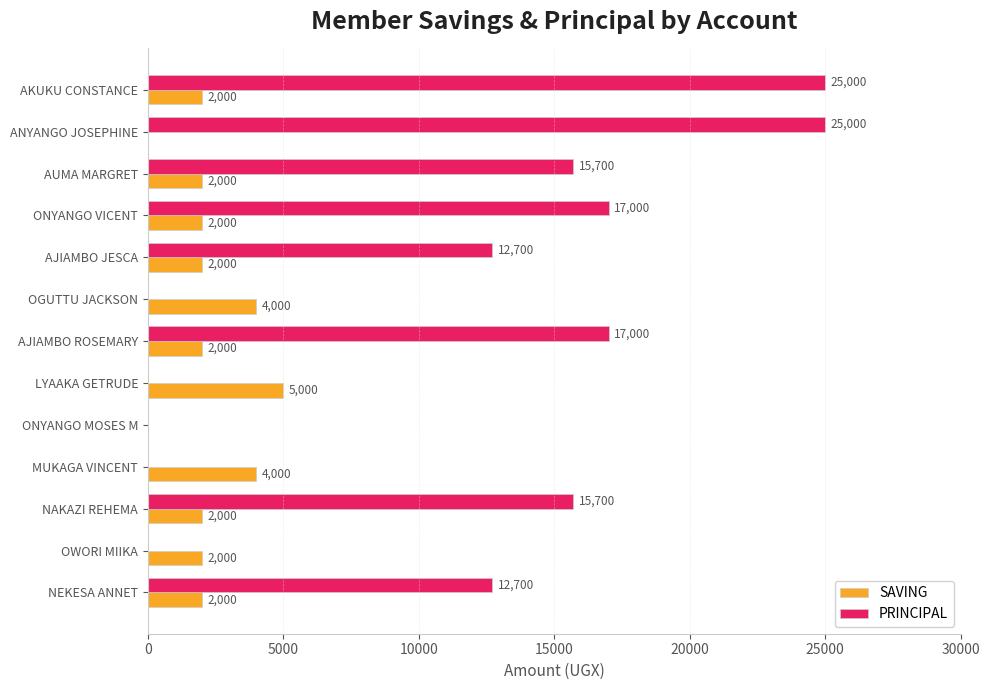

At which category is the sum across all series the highest?

AKUKU CONSTANCE